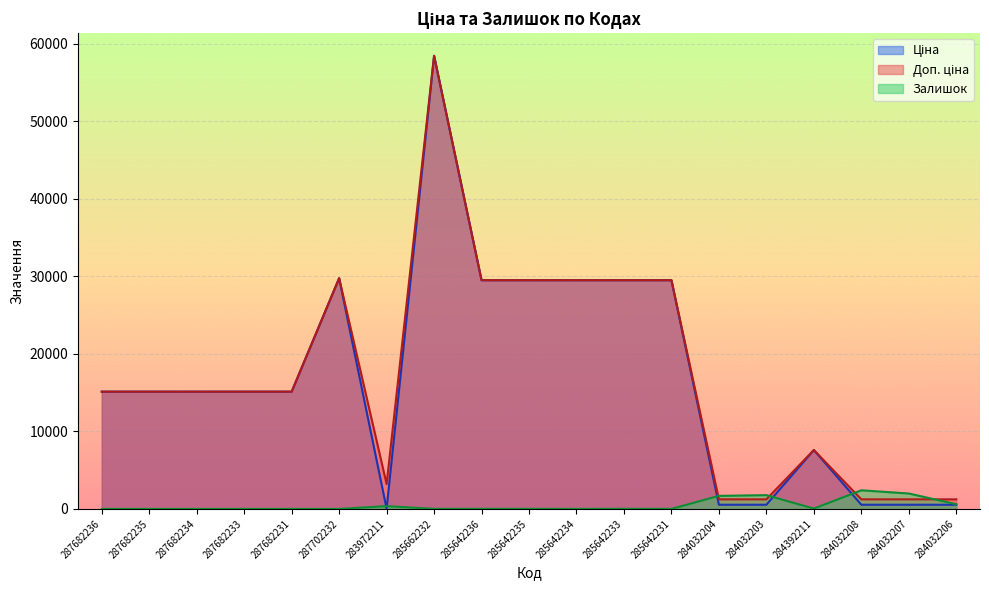

True or false: Ціна and Залишок cross at least once.

True